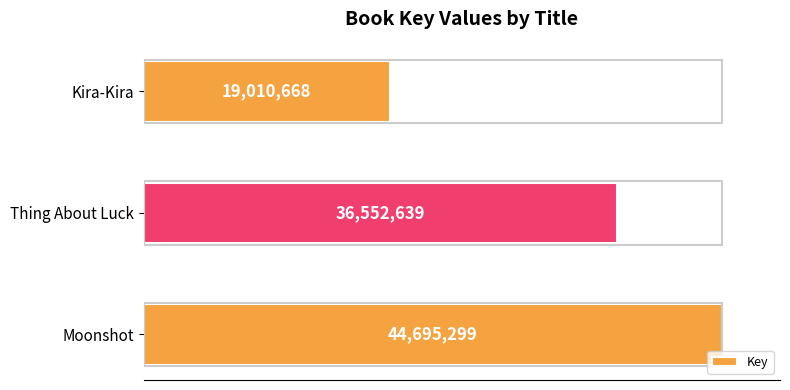

Are the bars horizontal?

Yes